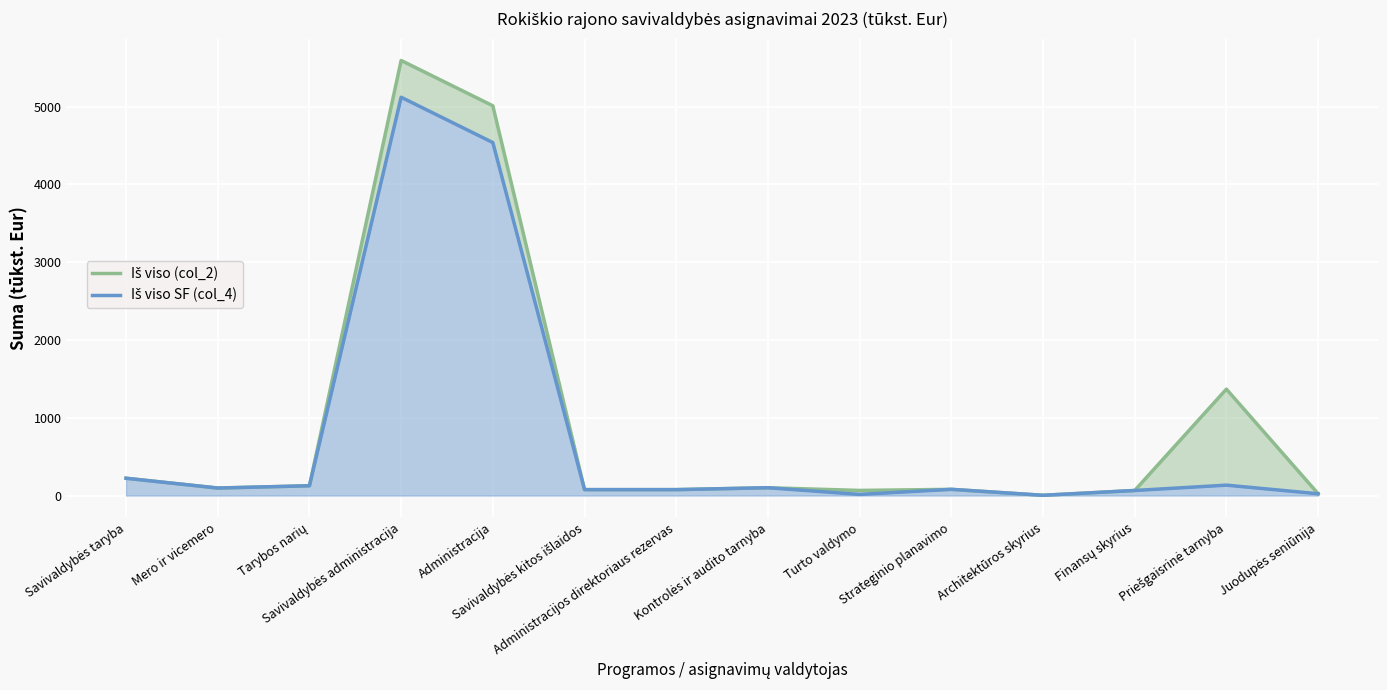

Rank the series by their maximum value, from highest to lowest.

Iš viso (col_2), Iš viso SF (col_4)